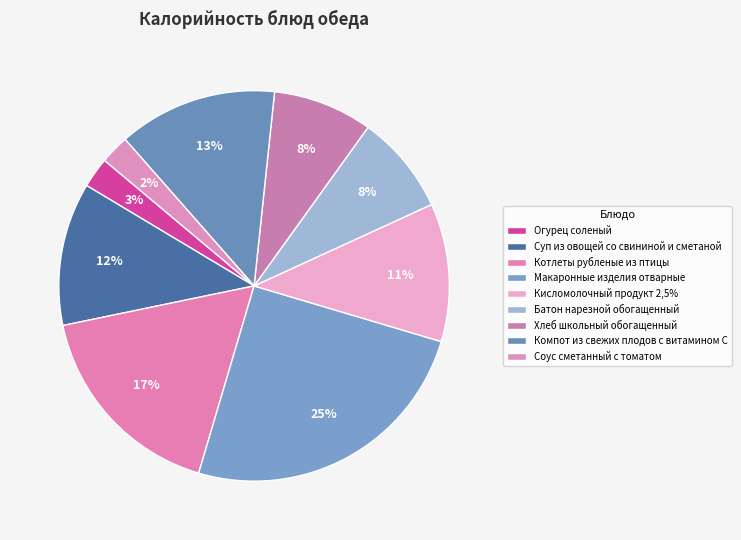

Do Соус сметанный с томатом and Компот из свежих плодов с витамином С together represent more than half of the pie?

No